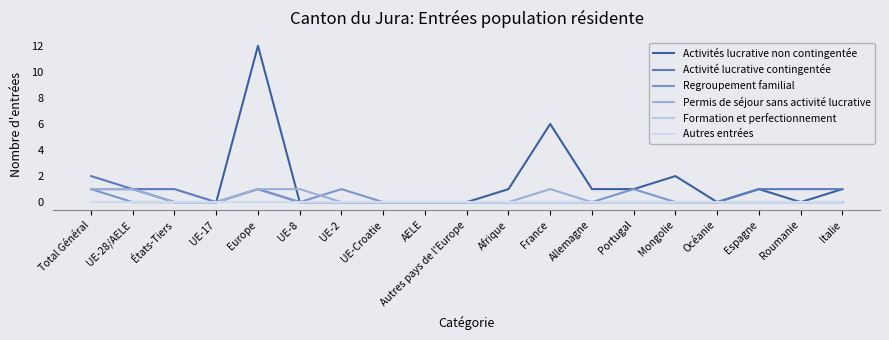

Which category has the highest value across all series?

Europe